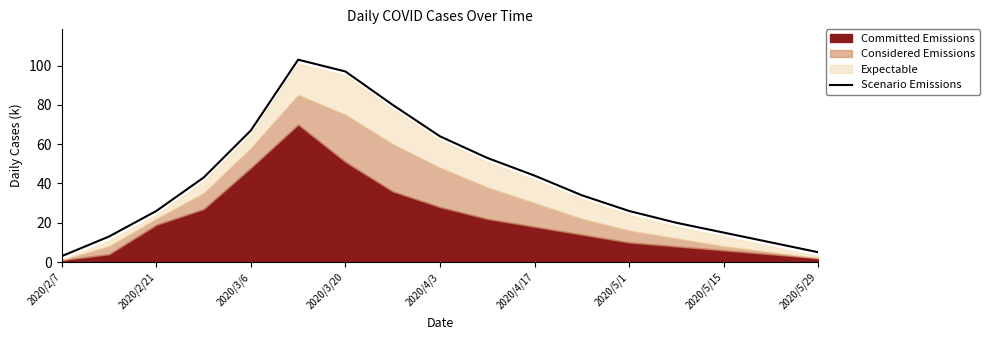

How many values are below 34?

8